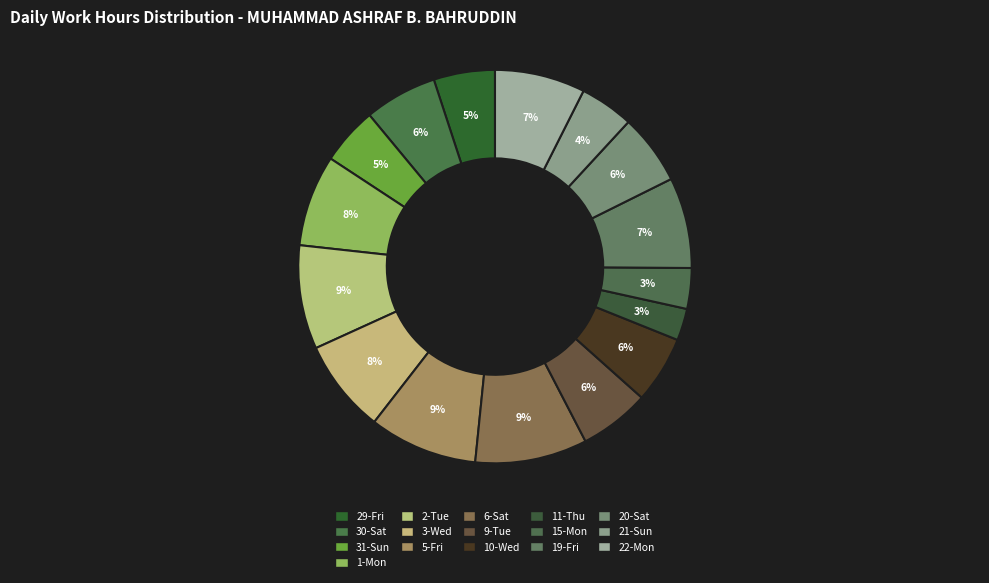

Count the number of slices in the pie.

16